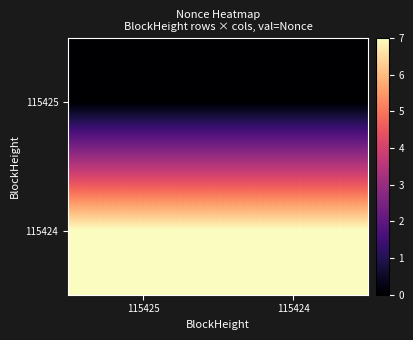

Reading right to left, transcribe all the data shown in this chart.

115425: 115424=0	115425=0
115424: 115424=7	115425=7